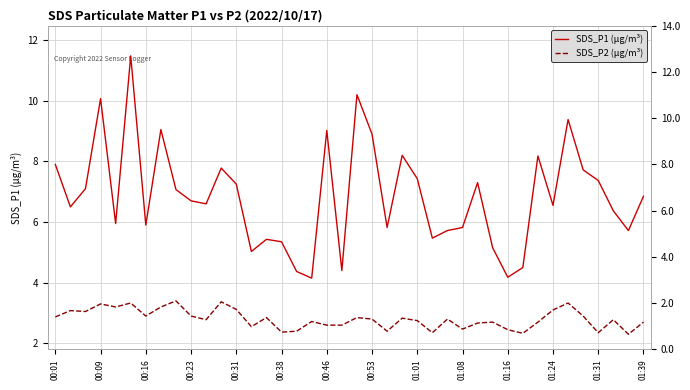

What is the label of the 38th point from the right?

00:16